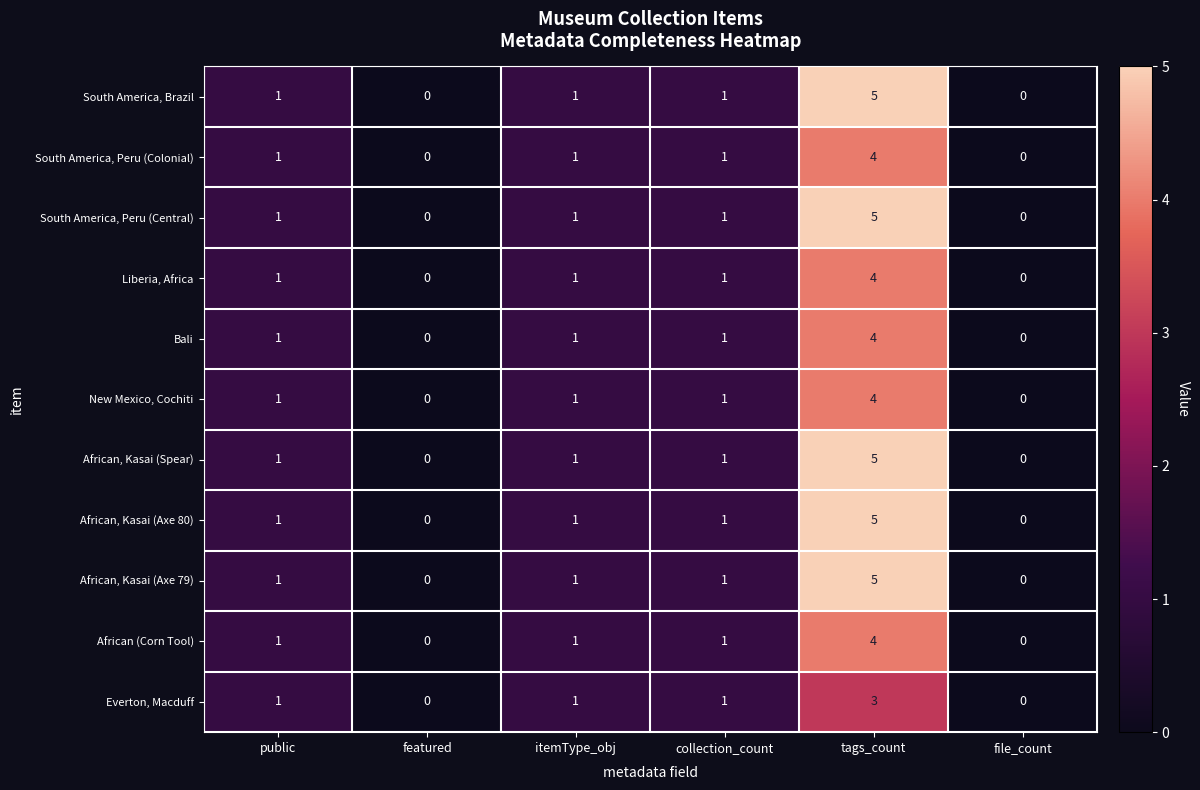

What is the difference between the African, Kasai (Spear) values at tags_count and collection_count?

4